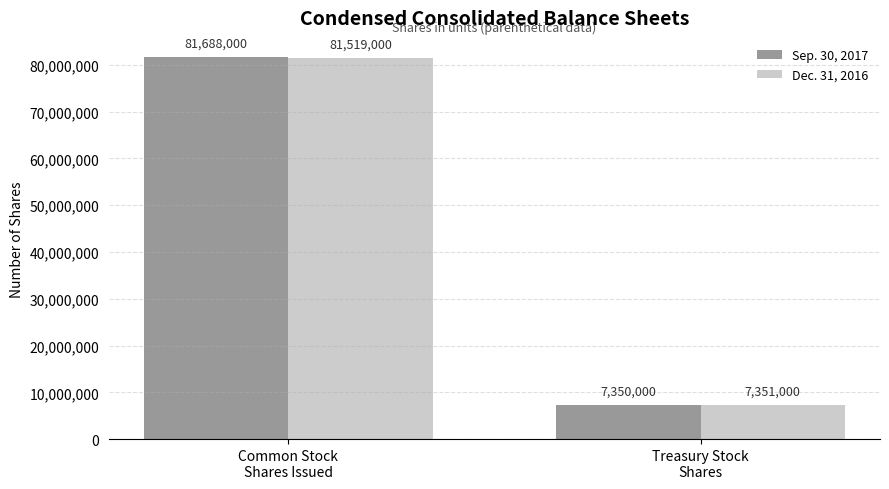

Reading left to right, transcribe all the data shown in this chart.

Sep. 30, 2017: 81688000	7350000
Dec. 31, 2016: 81519000	7351000